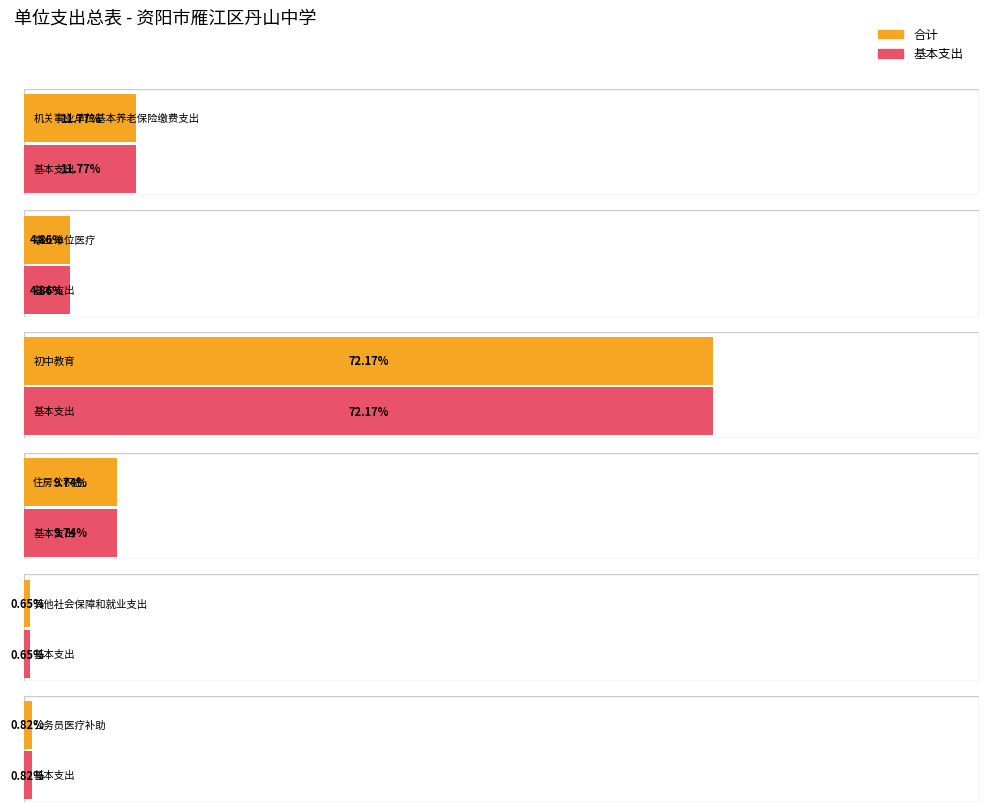

List the labels in order of 合计 value, largest first.

初中教育, 机关事业单位基本养老保险缴费支出, 住房公积金, 事业单位医疗, 公务员医疗补助, 其他社会保障和就业支出